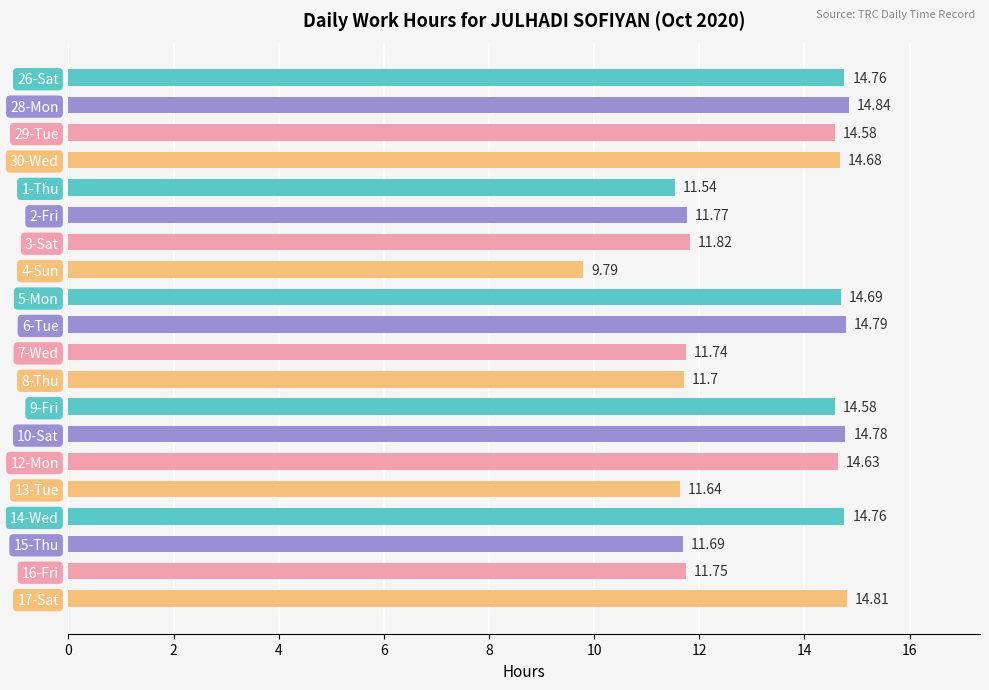

What is the sum of the values at 6-Tue and 1-Thu?

26.3